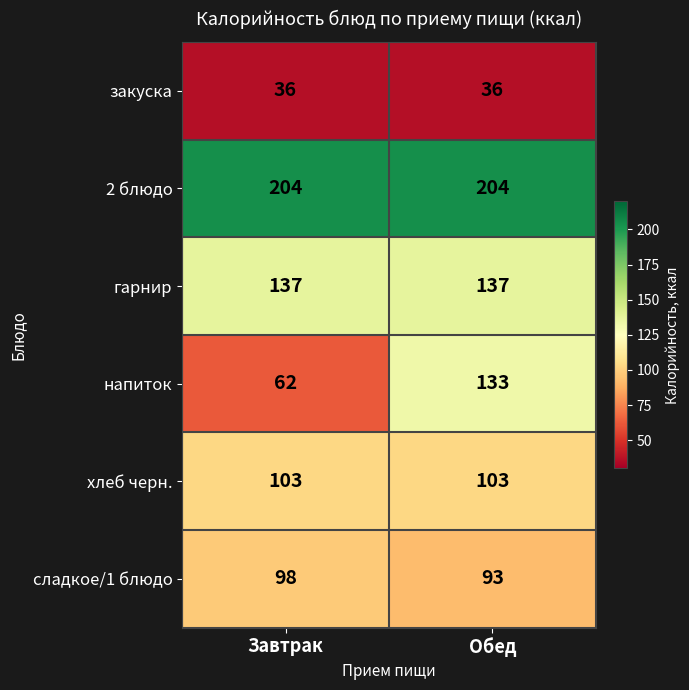

What is the difference between the highest and lowest values at Обед?

168